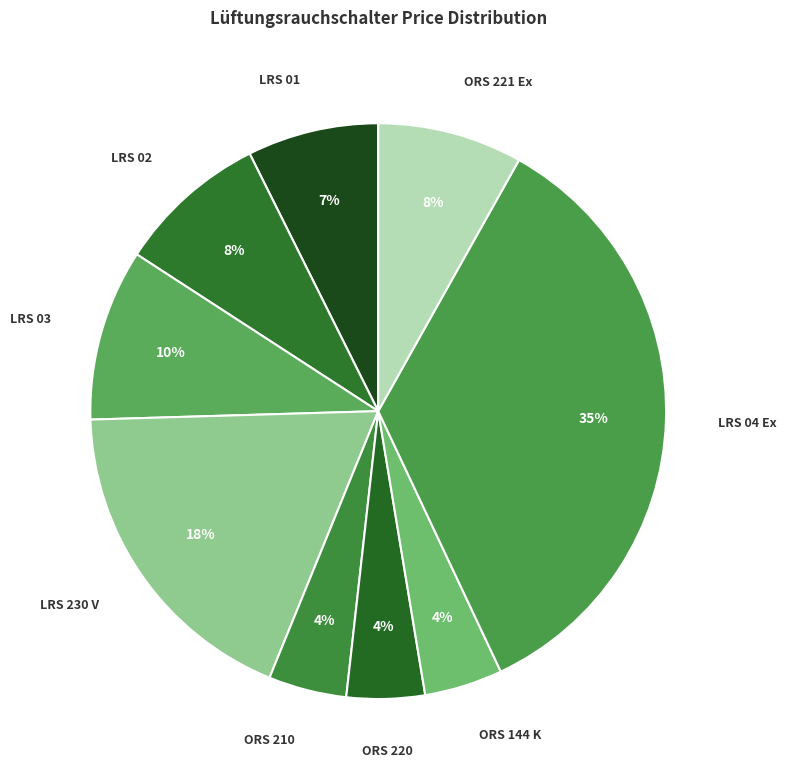

How many segments does this pie chart have?

9